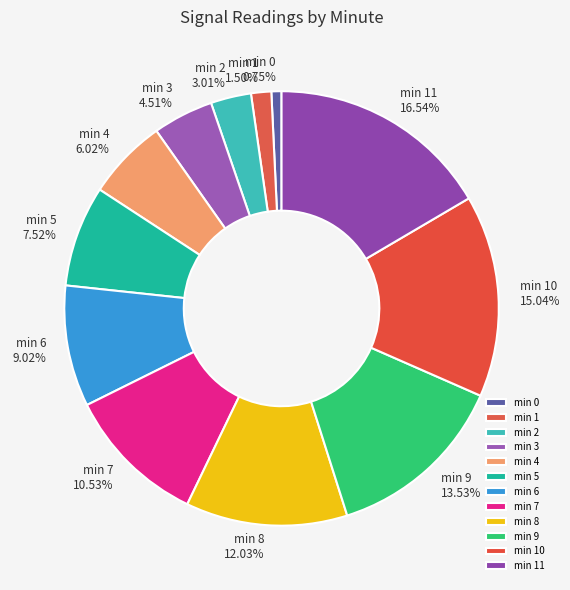

Count the number of slices in the pie.

12